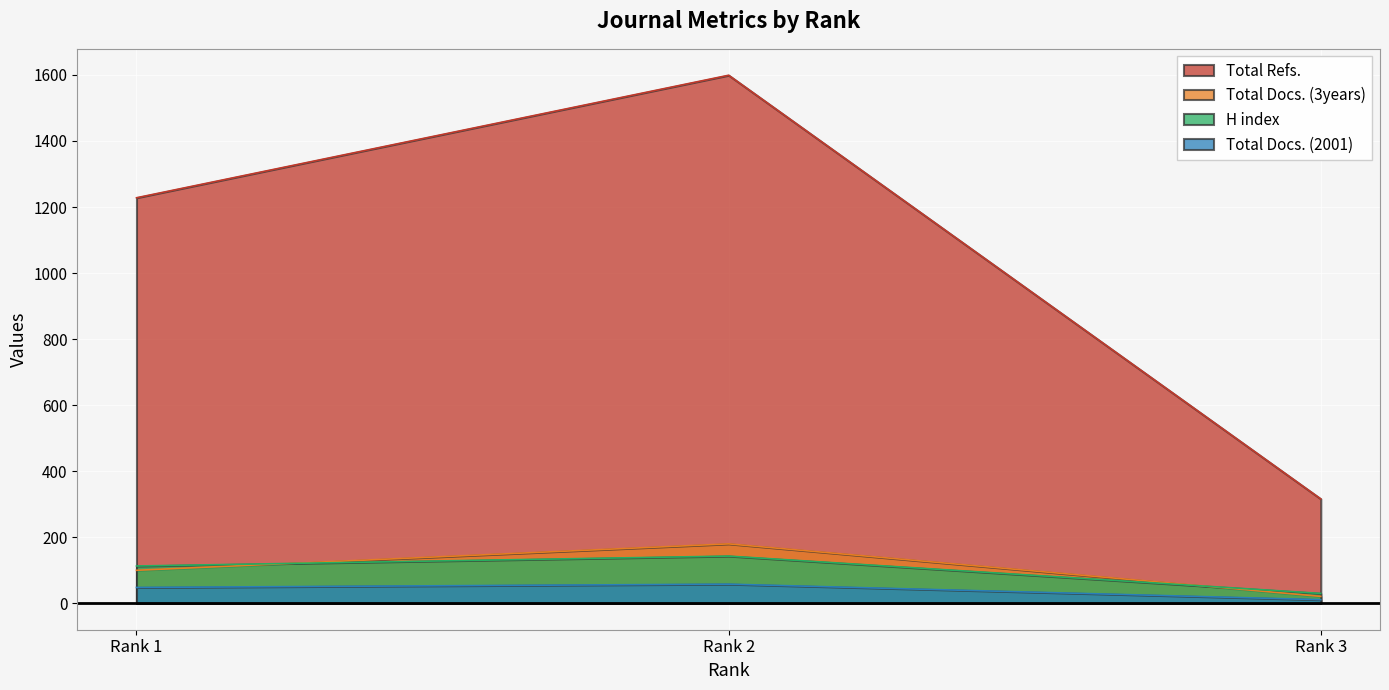

How many data points in Total Docs. (2001) are above 48?

1